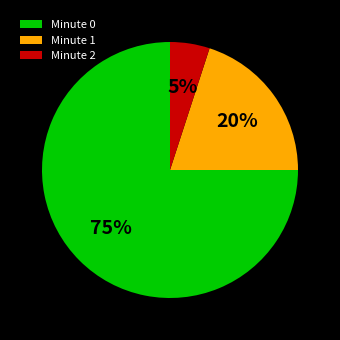

How many segments does this pie chart have?

3